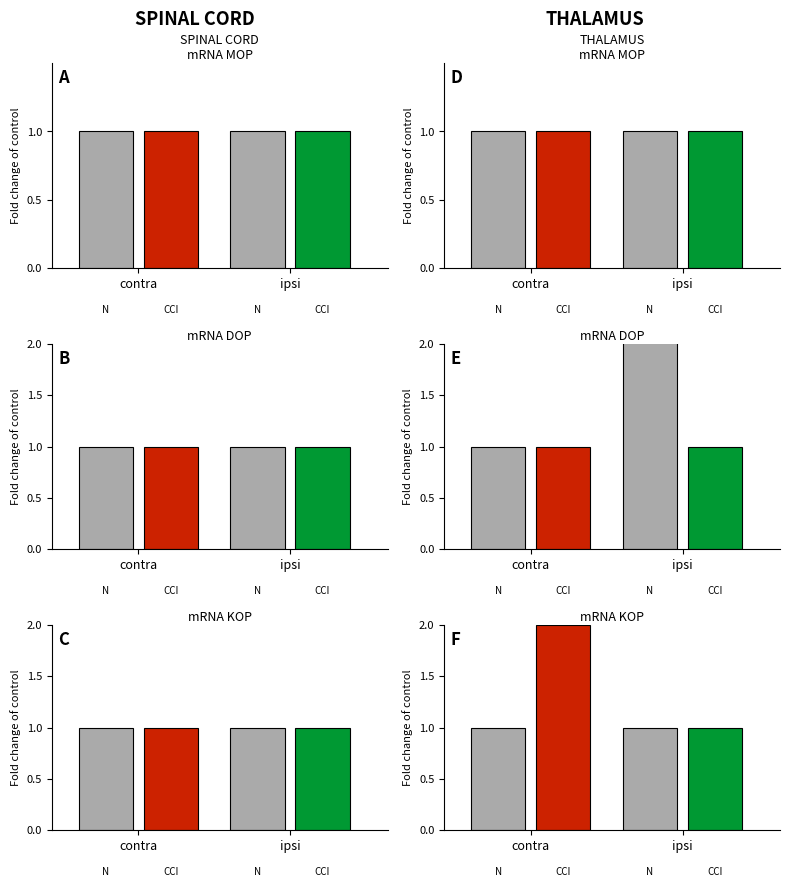

Which series has the largest total across all categories?

CCI